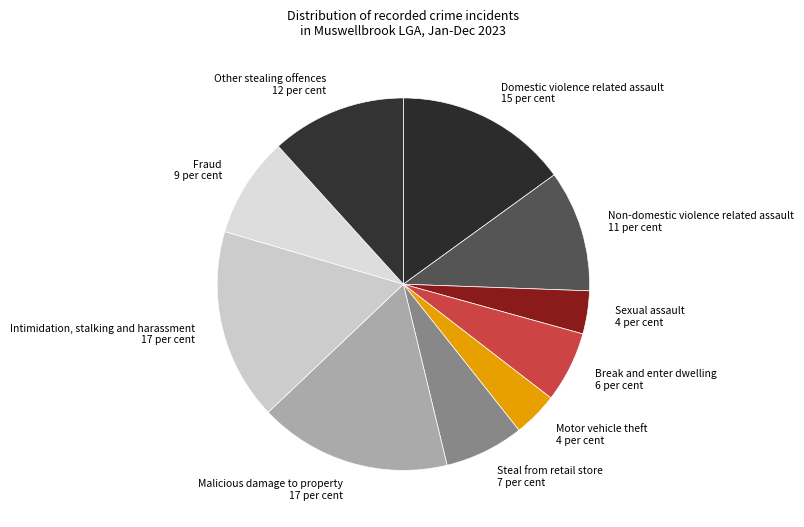

Between Sexual assault and Fraud, which is larger?

Fraud